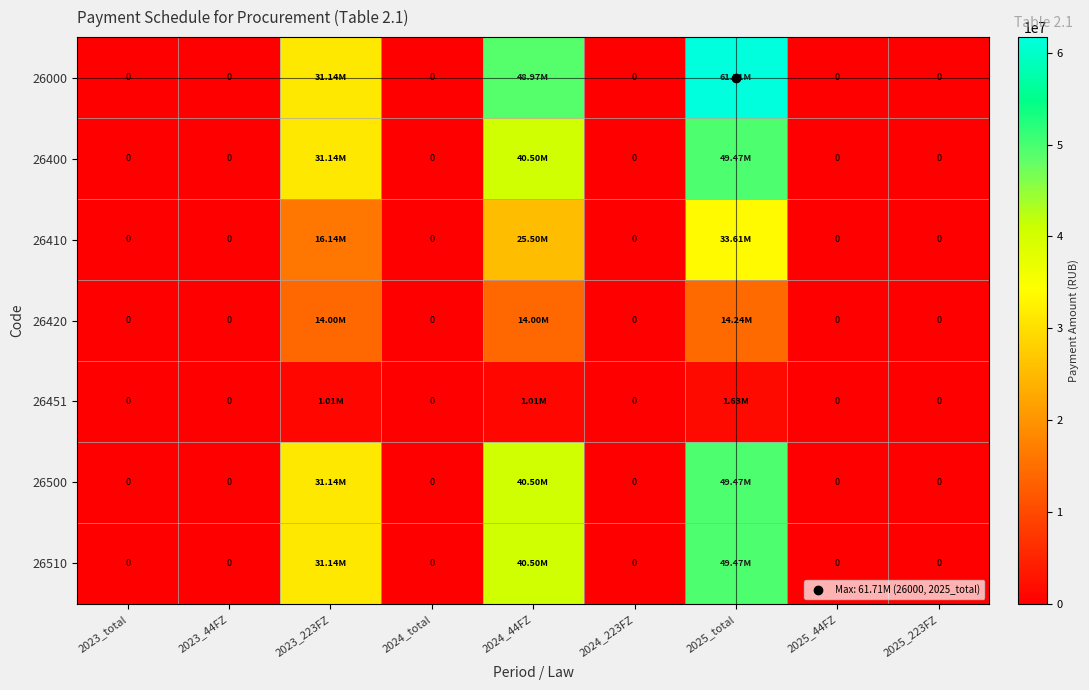

Between 2023_total and 2023_223FZ, which series saw the biggest shift?

26000